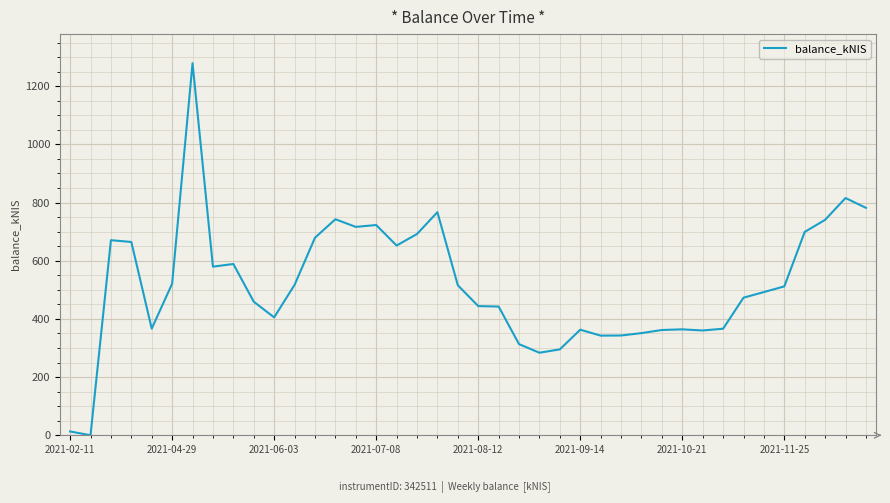

What is the greatest value displayed?

1279.2